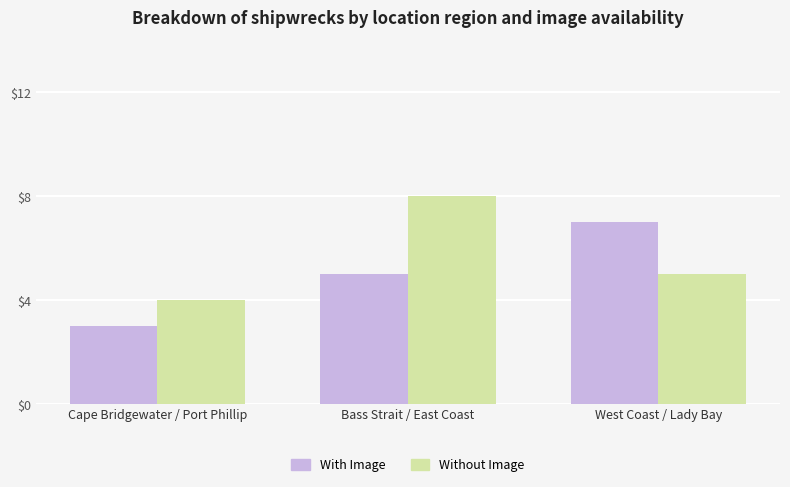

List the labels in order of With Image value, largest first.

West Coast / Lady Bay, Bass Strait / East Coast, Cape Bridgewater / Port Phillip